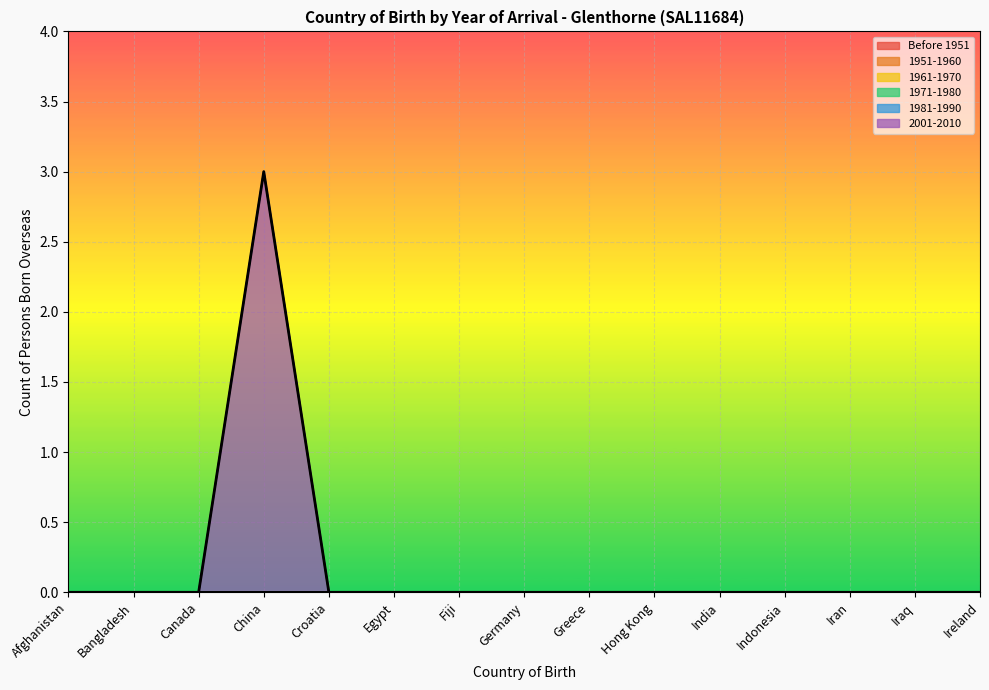

What are all the series names shown in the legend?

Before 1951, 1951-1960, 1961-1970, 1971-1980, 1981-1990, 2001-2010